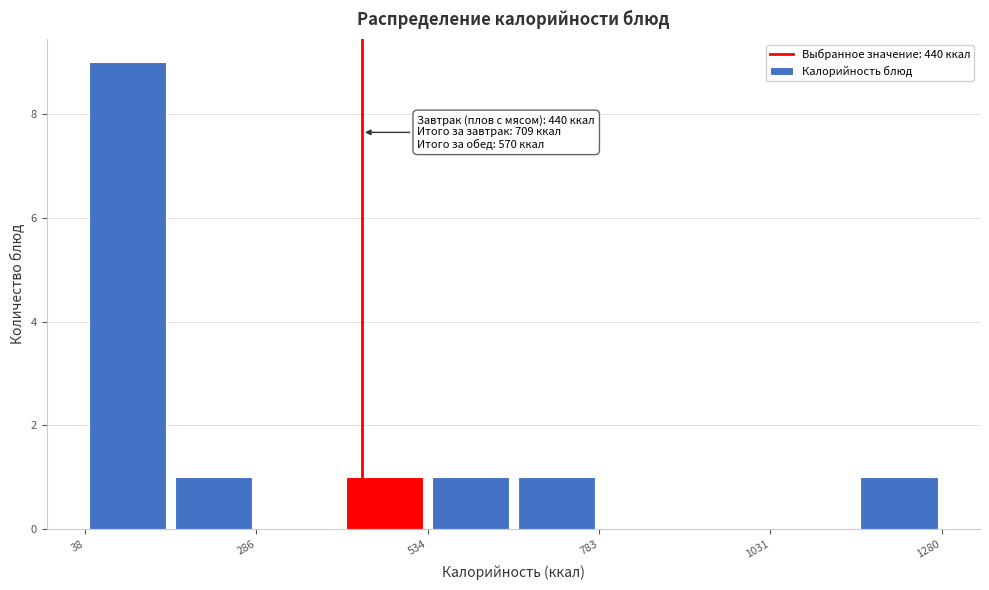

Around what value on the x-axis is the tallest bar? Give the approximate position of its centre, as read against the axis.

100